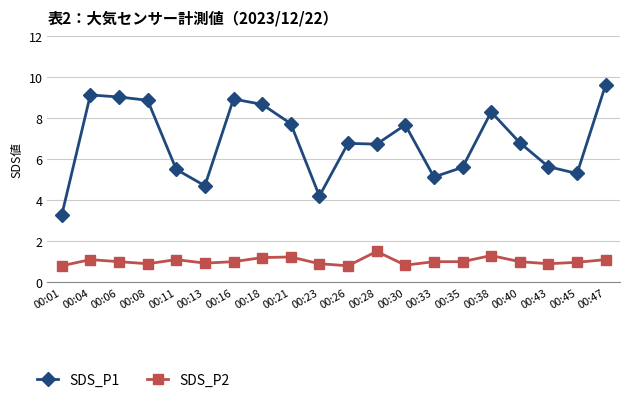

Is it true that SDS_P2 equals 1.0 at 00:40?

True